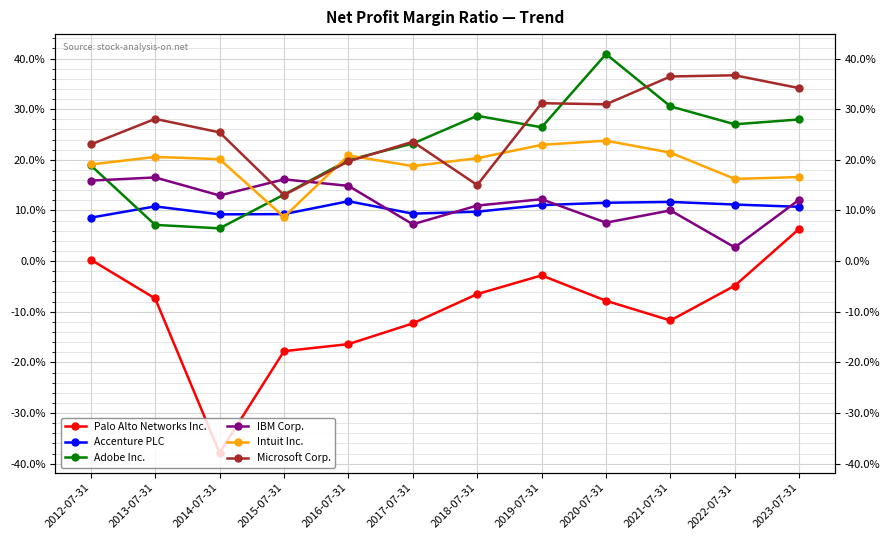

What is the total value across all series at 2013-07-31?

0.8